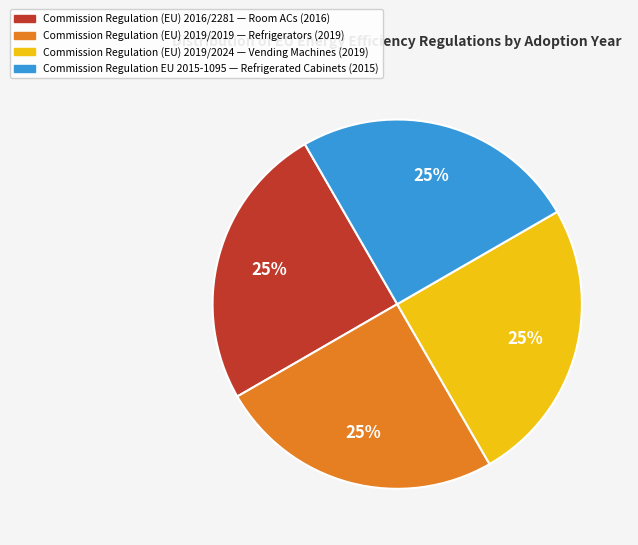

What is the ratio of the value at Commission Regulation (EU) 2019/2019 to the value at Commission Regulation (EU) 2019/2024?

1.0